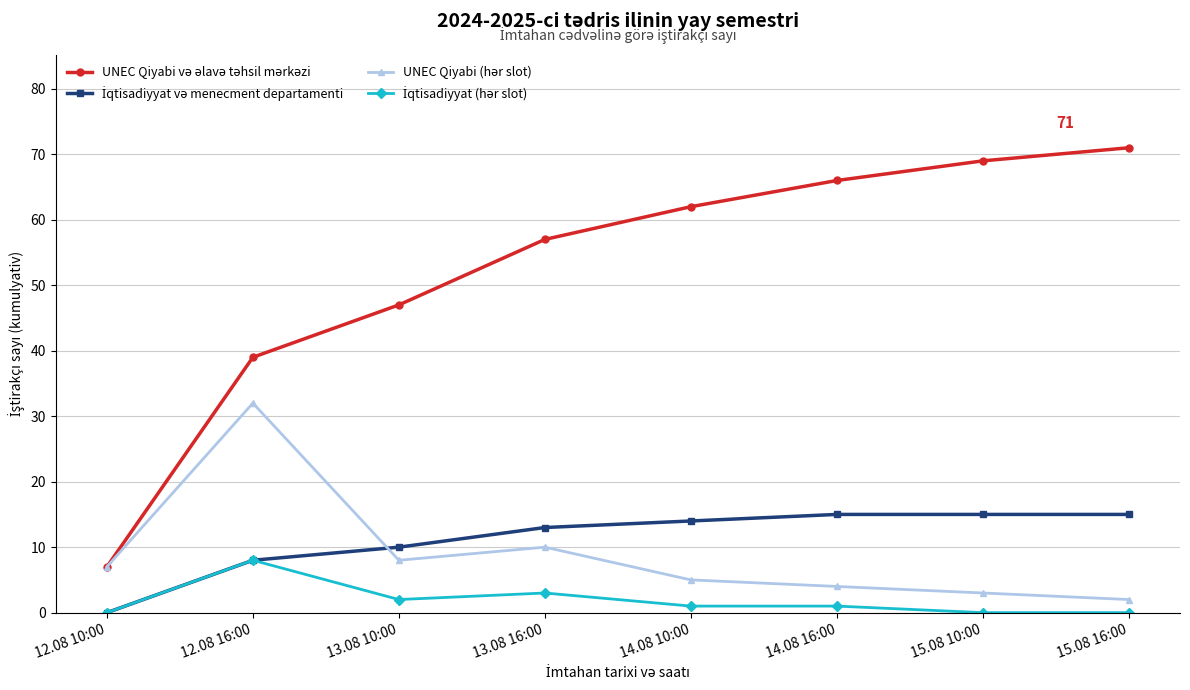

At how many categories does at least one series exceed 53?

5